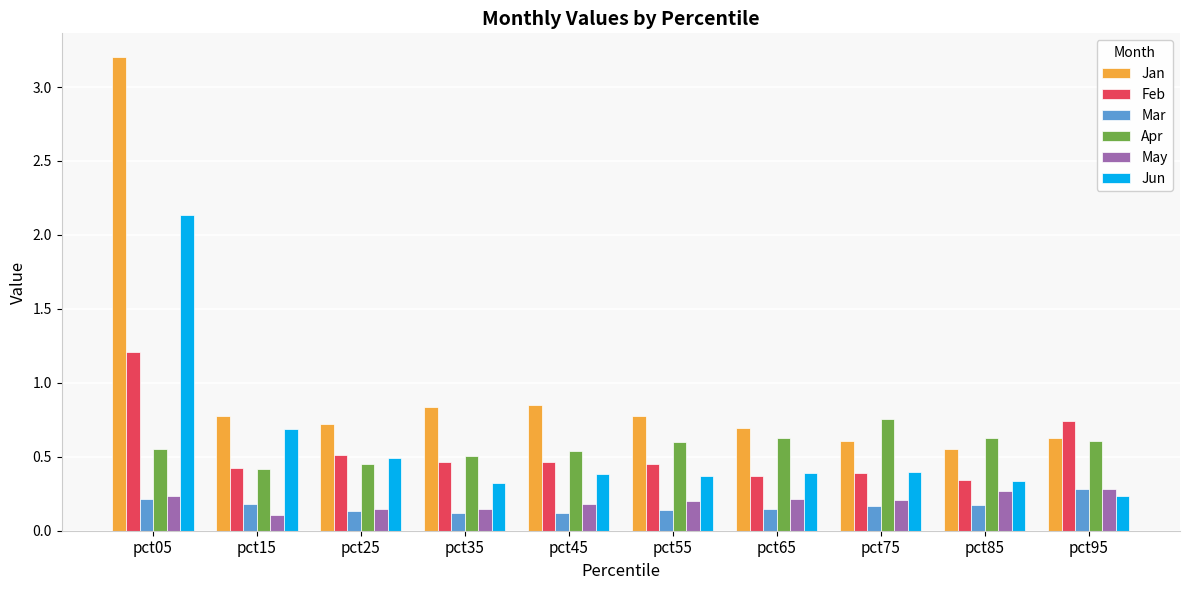

Does the chart contain stacked bars?

No